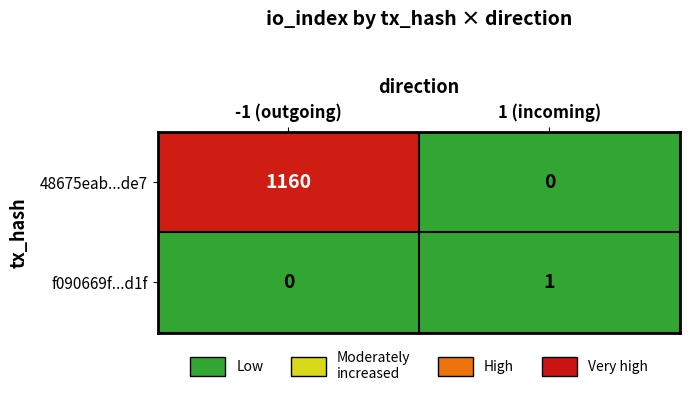

Which series has the largest total across all categories?

48675eab...de7